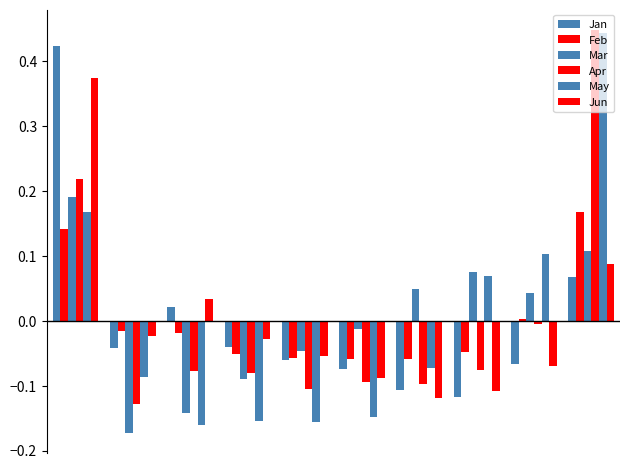

Does the chart contain stacked bars?

No